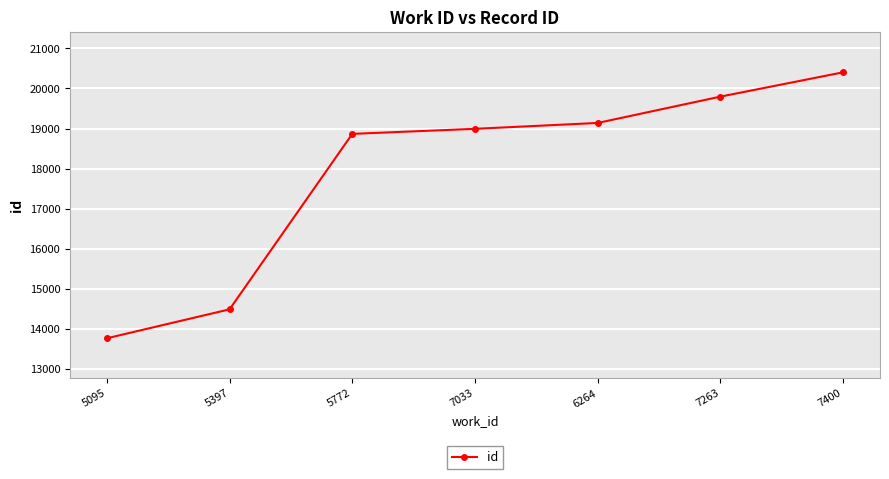

The value at 5397 is 4153. True or false?

False